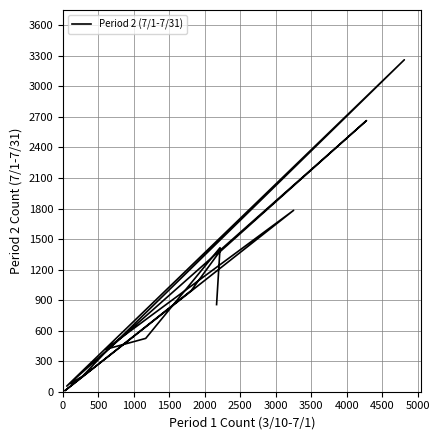

How many lines are shown in the chart?

1